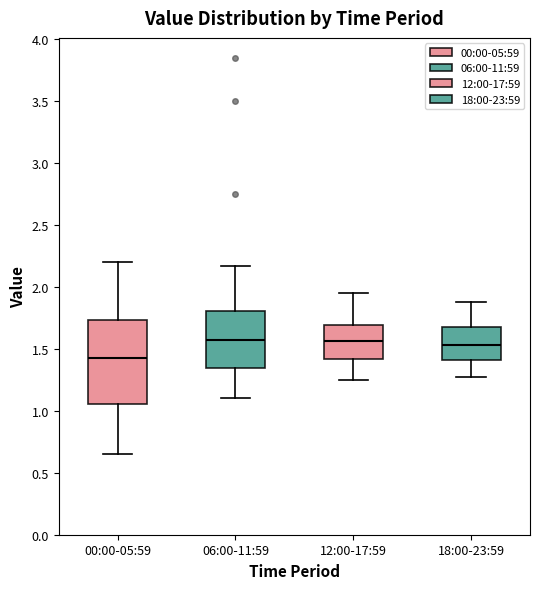

Reading left to right, read every box against the y-axis: the position of its median line, the range the box covers, and the ends of its whiskers. The values are not printed on the chart, so give them approximately, as read against the axis.

00:00-05:59: median 1.45, box 1.05 to 1.75, whiskers 0.65 to 2.20
06:00-11:59: median 1.60, box 1.35 to 1.80, whiskers 1.10 to 2.15
12:00-17:59: median 1.55, box 1.40 to 1.70, whiskers 1.25 to 1.95
18:00-23:59: median 1.55, box 1.40 to 1.70, whiskers 1.25 to 1.90